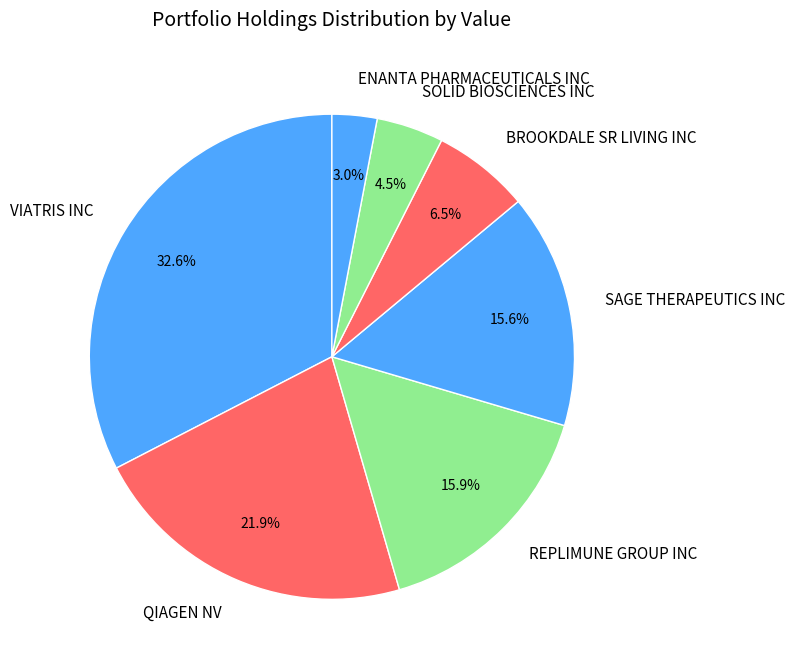

Count the number of slices in the pie.

7